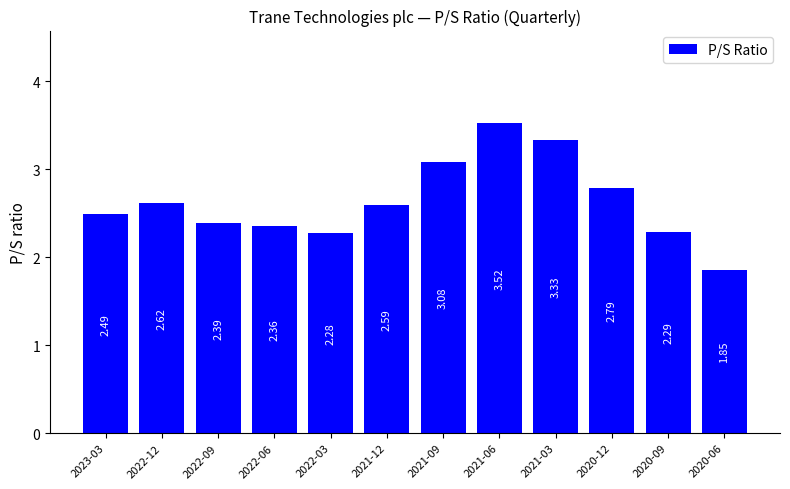

At which label does the data first exceed 2?

2023-03